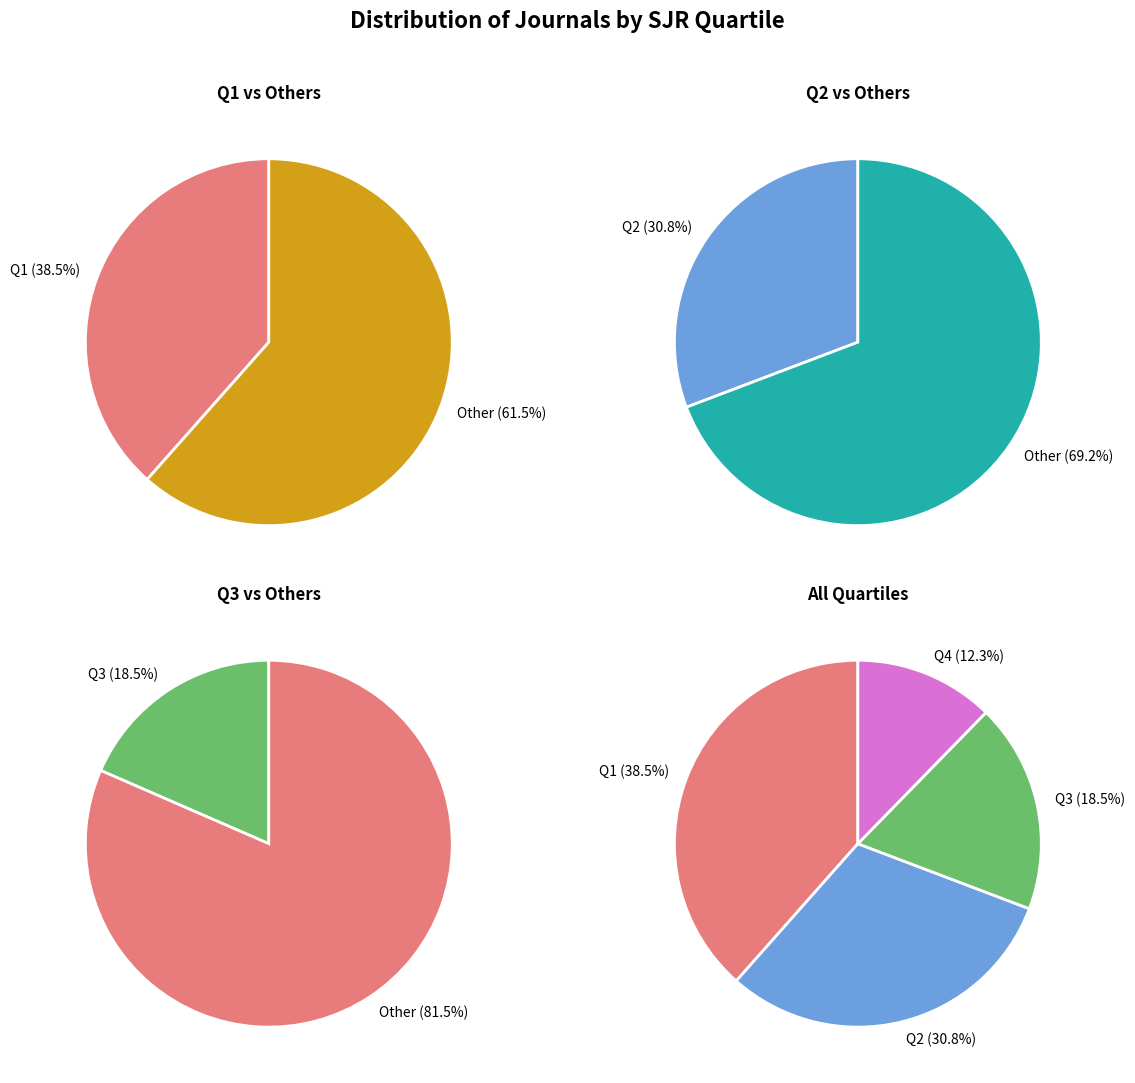

Combined, do Q1 and Q3 account for over 50%?

Yes